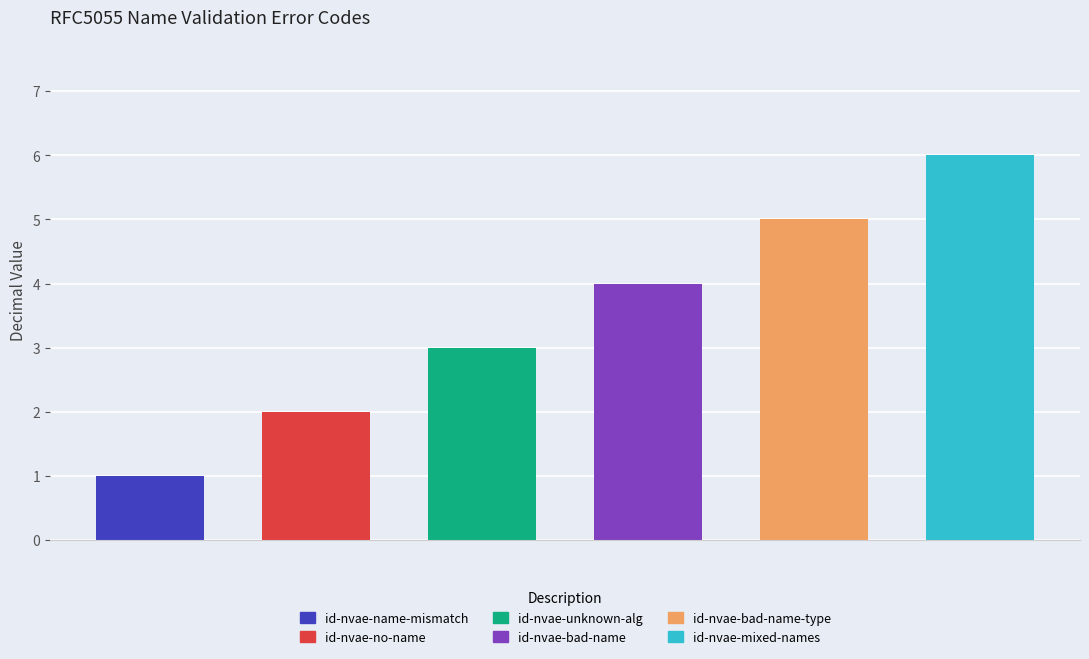

Reading left to right, list all the values displayed in this chart.

id-nvae-name-mismatch=1	id-nvae-no-name=2	id-nvae-unknown-alg=3	id-nvae-bad-name=4	id-nvae-bad-name-type=5	id-nvae-mixed-names=6